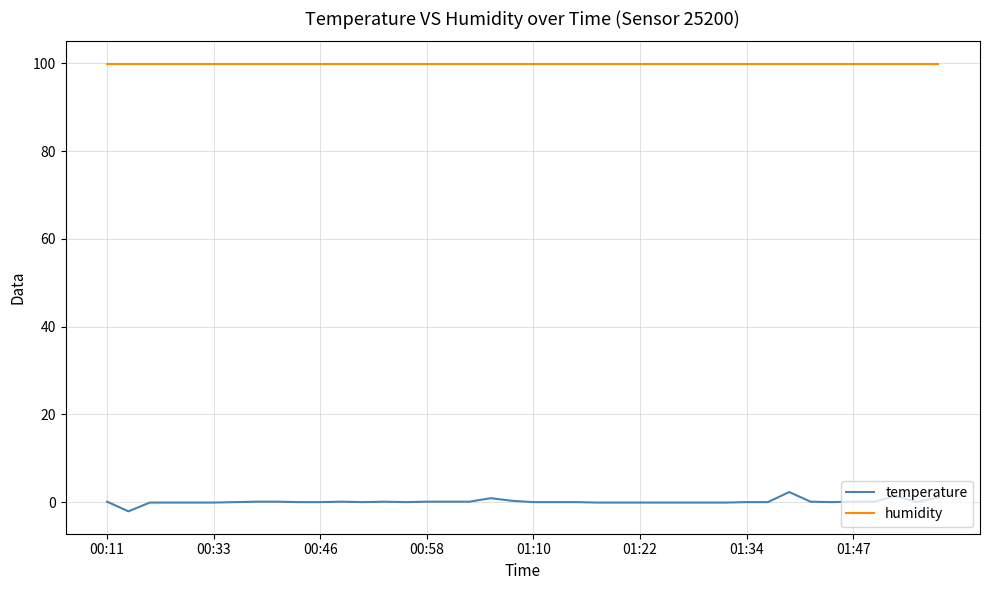

Rank the series by their average value, from lowest to highest.

temperature, humidity